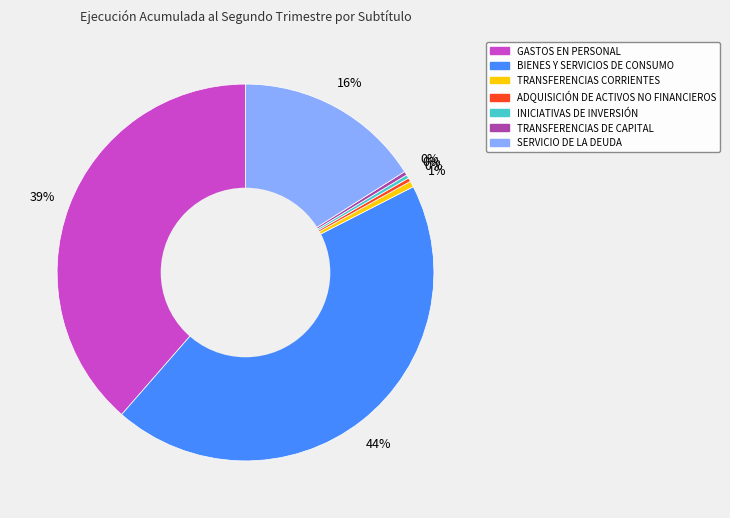

Which has a higher value, TRANSFERENCIAS DE CAPITAL or BIENES Y SERVICIOS DE CONSUMO?

BIENES Y SERVICIOS DE CONSUMO